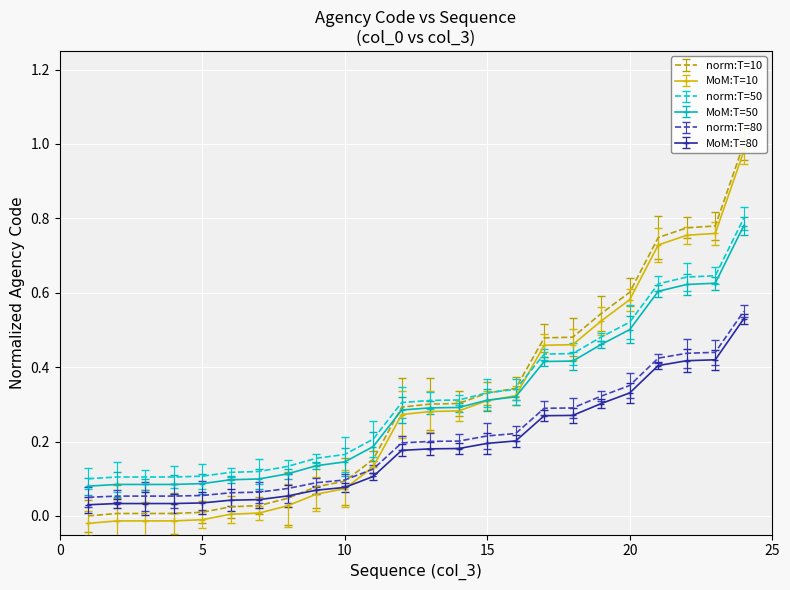

Is it true that MoM:T=80 equals 0.1 at 20?

False